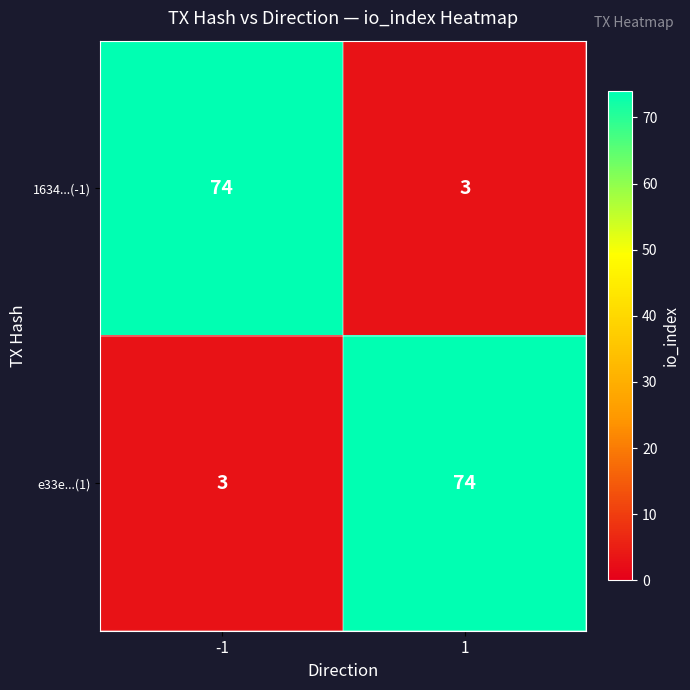

What is the lowest value of the 1634...(-1) series?

3